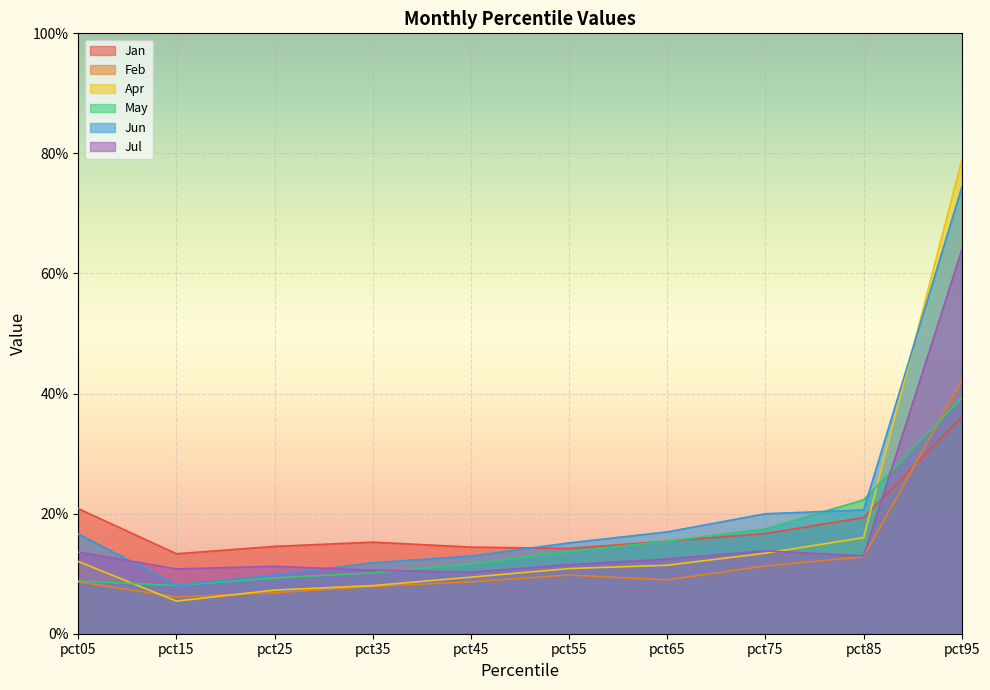

Rank the series at pct45 from lowest to highest value.

Feb, Apr, Jul, May, Jun, Jan